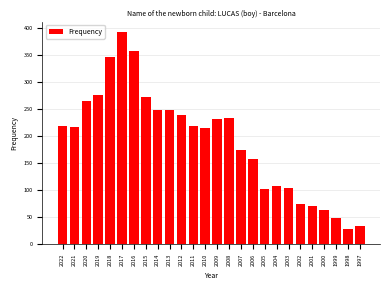

What is the average value?

190